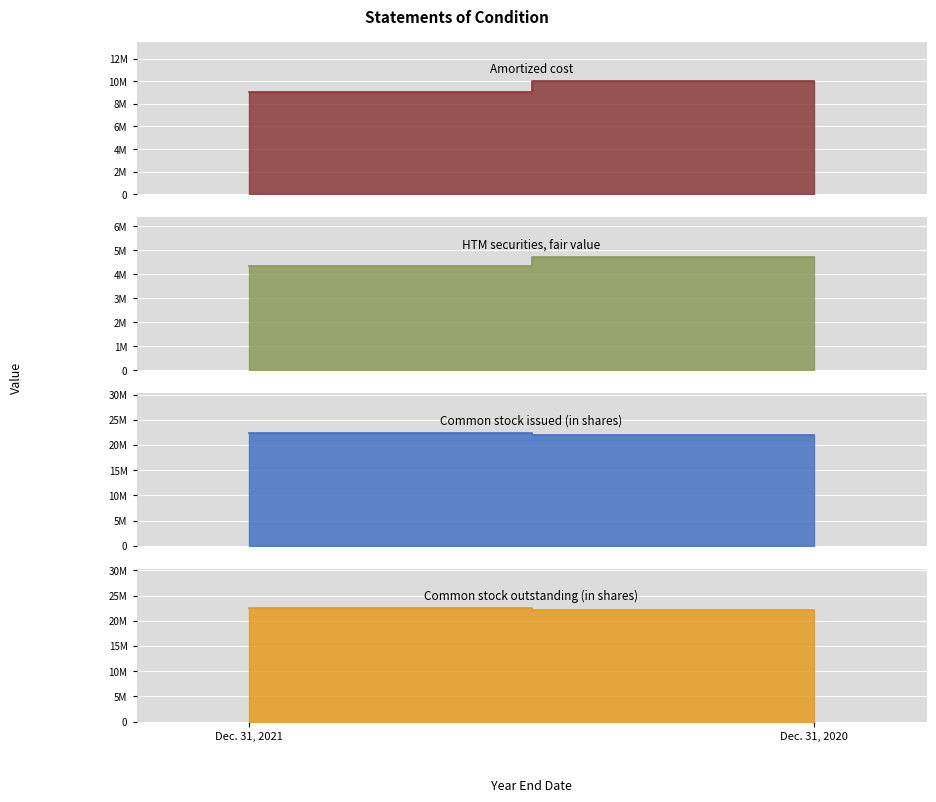

True or false: Common stock outstanding (in shares) has a value of 22075696 at Dec. 31, 2020.

True